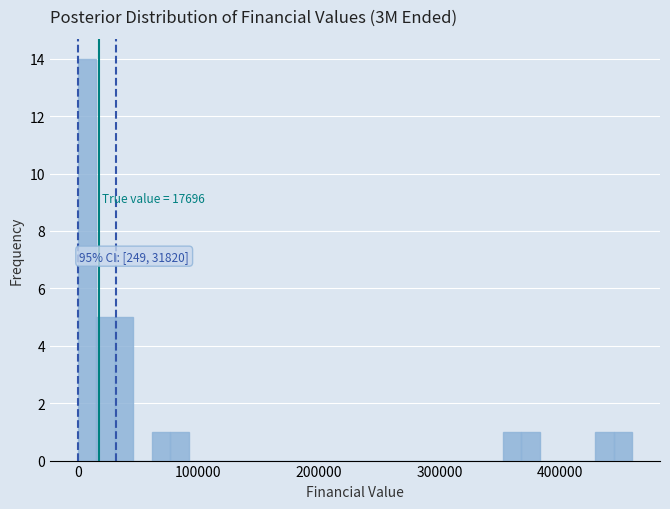

Around what value on the x-axis is the tallest bar? Give the approximate position of its centre, as read against the axis.

10000